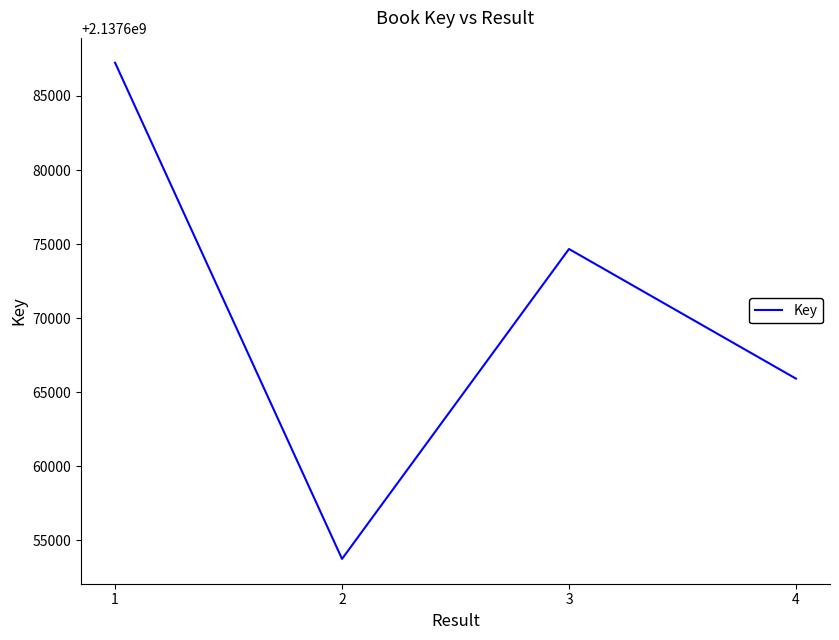

List the labels in order of value, smallest first.

2, 4, 3, 1